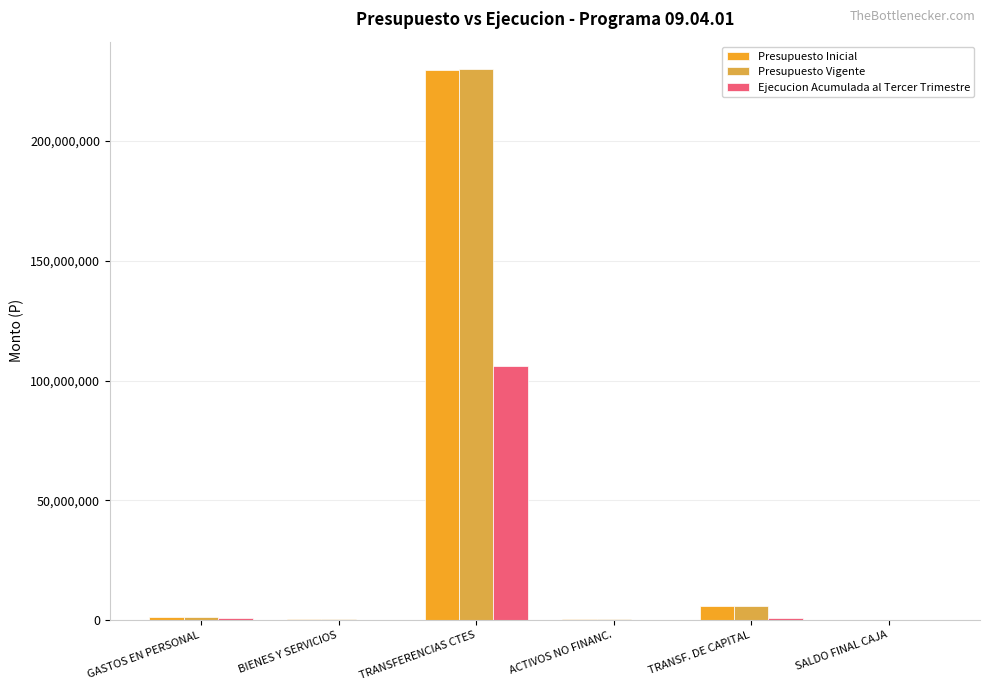

At which category is the sum across all series the highest?

TRANSFERENCIAS CTES